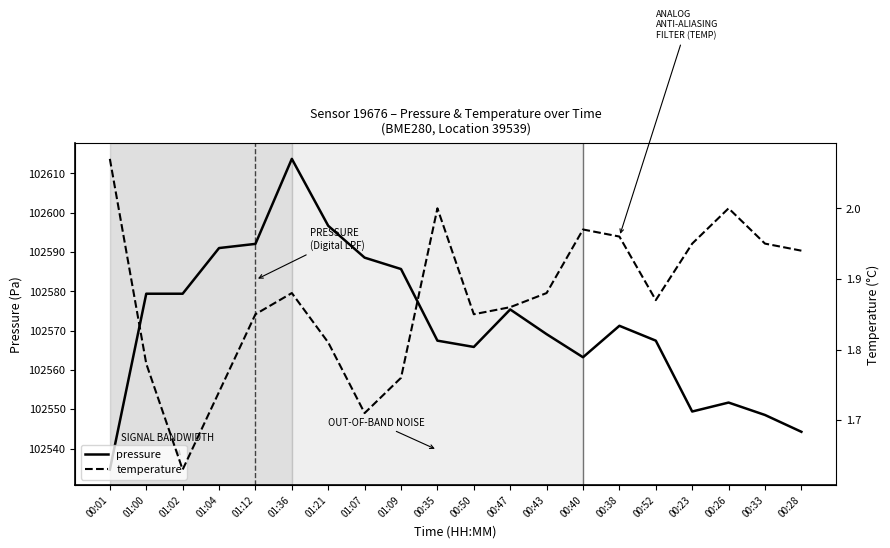

True or false: pressure and temperature intersect in this chart.

False